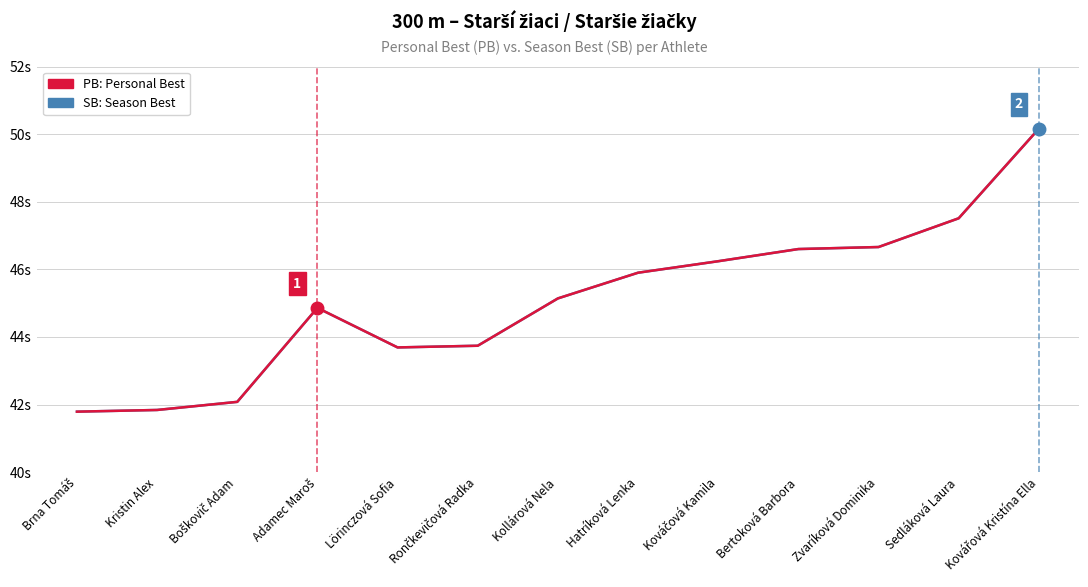

Between Brna Tomáš and Kováčová Kamila, which series saw the biggest shift?

SB: Season Best